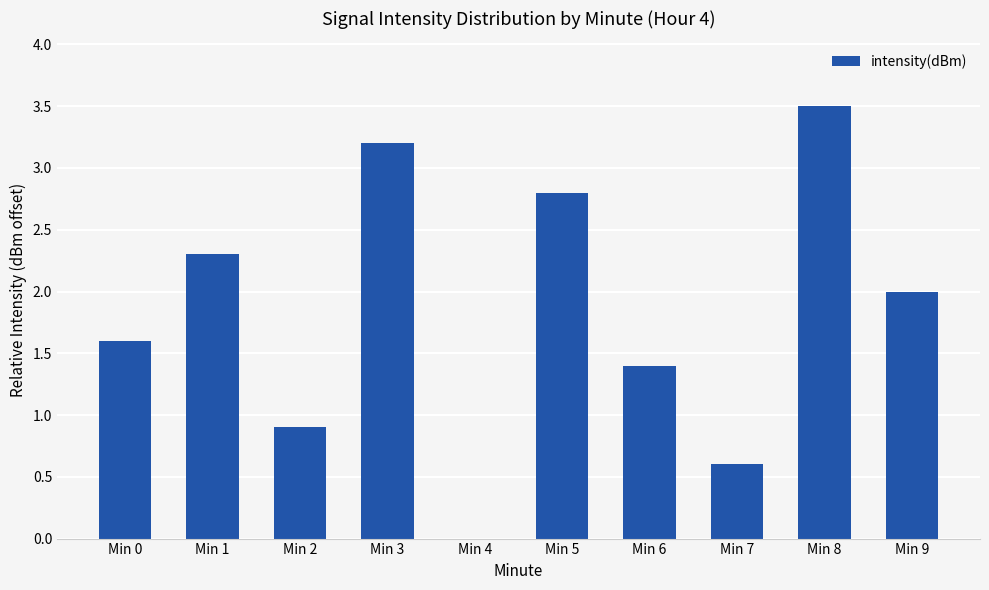

Reading left to right, transcribe all the data shown in this chart.

1.6	2.3	0.9	3.2	0.0	2.8	1.4	0.6	3.5	2.0